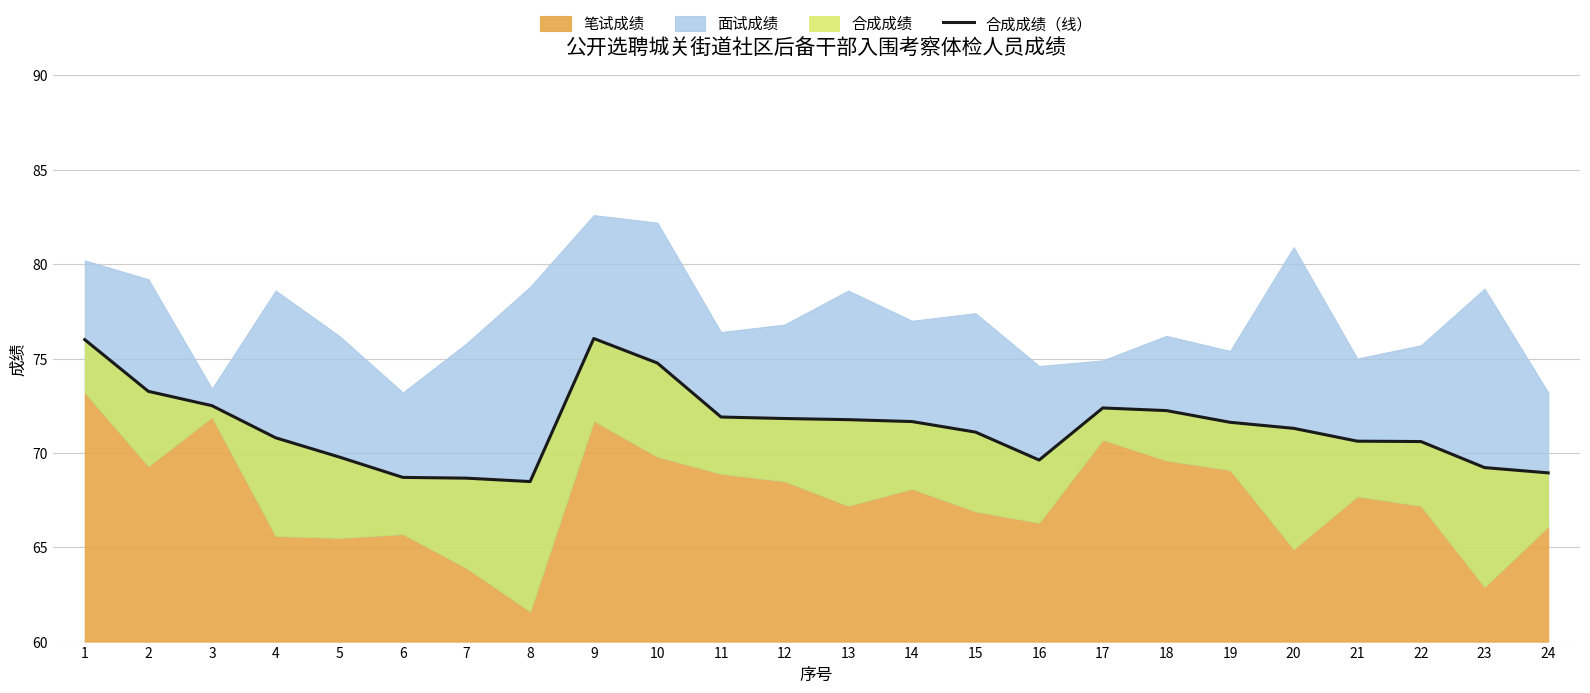

Which has a higher value, 6 or 19?

19